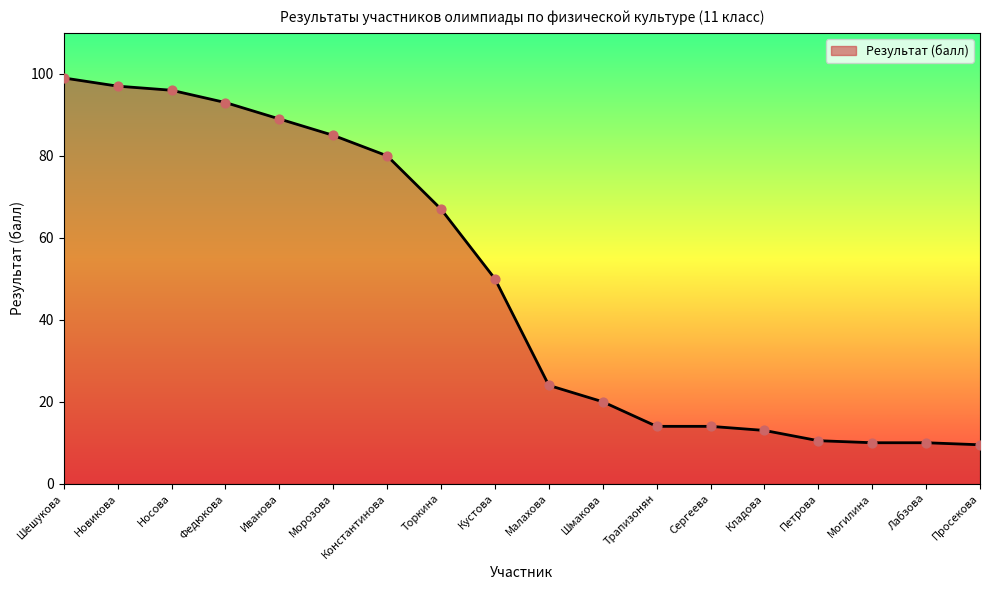

Between Сергеева and Новикова, which is larger?

Новикова